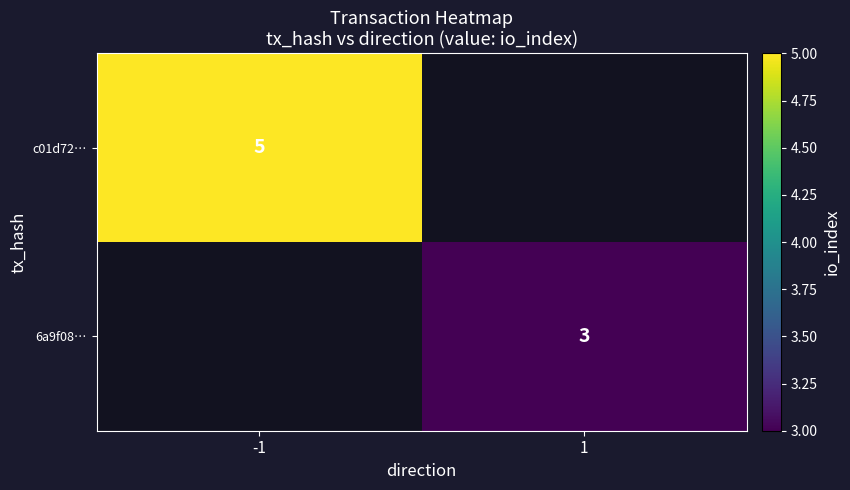

How many distinct data groups are displayed?

2